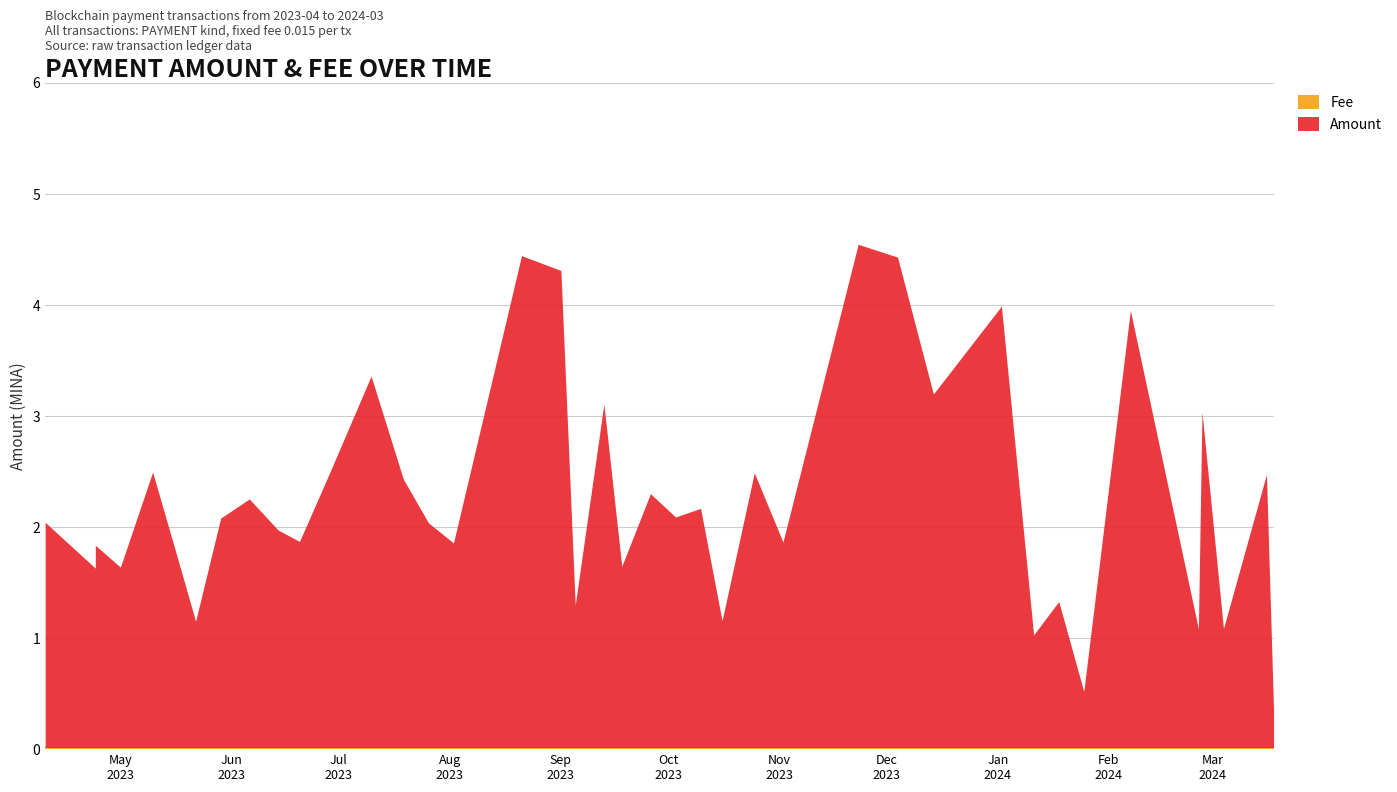

At which label does Fee reach its peak?

2023-04-10